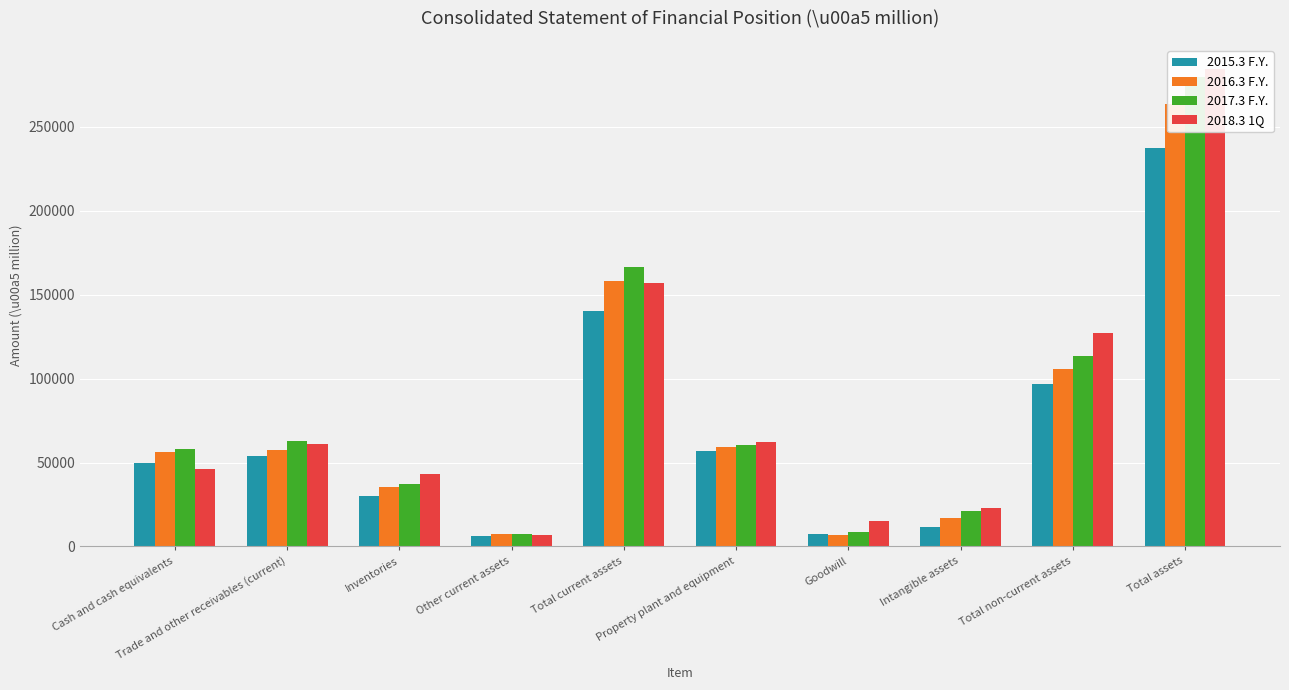

What are all the series names shown in the legend?

2015.3 F.Y., 2016.3 F.Y., 2017.3 F.Y., 2018.3 1Q